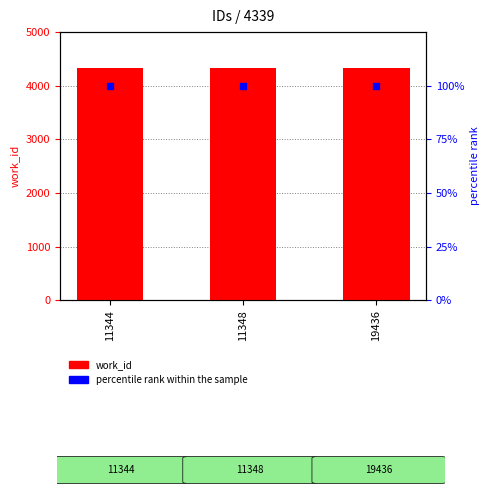

What are all the series names shown in the legend?

work_id, percentile rank within the sample